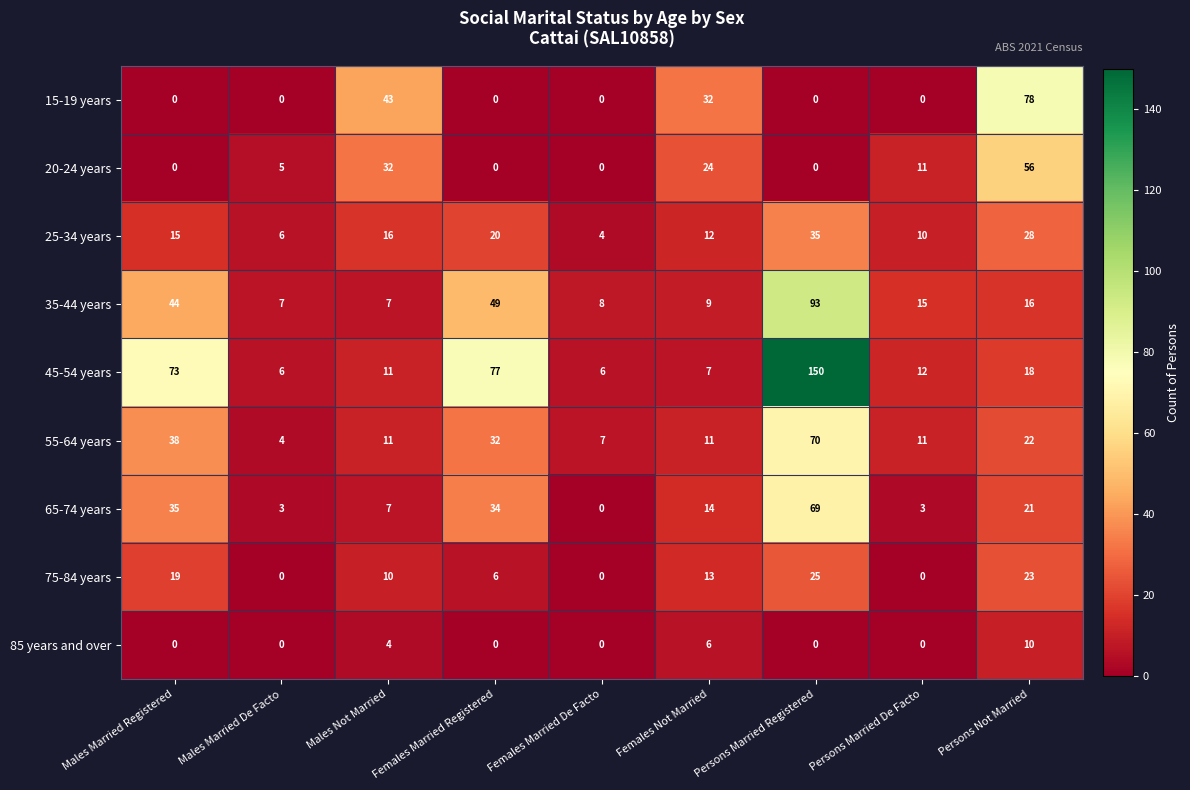

Which series has the widest spread of values?

45-54 years